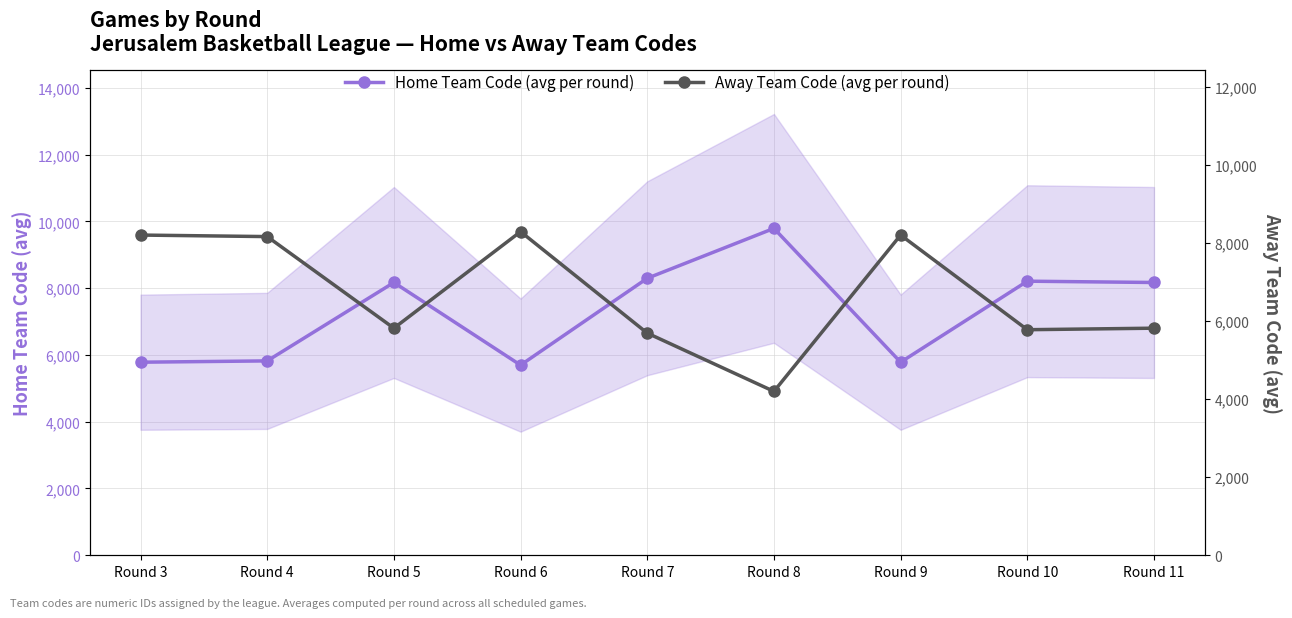

Where is Home Team Code (avg per round) nearest to the value 7741?

Round 5